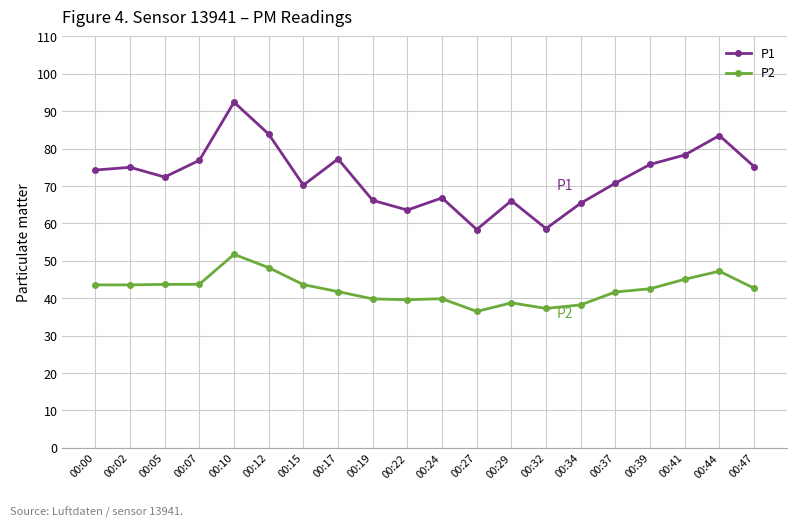

True or false: P1 and P2 cross at least once.

False